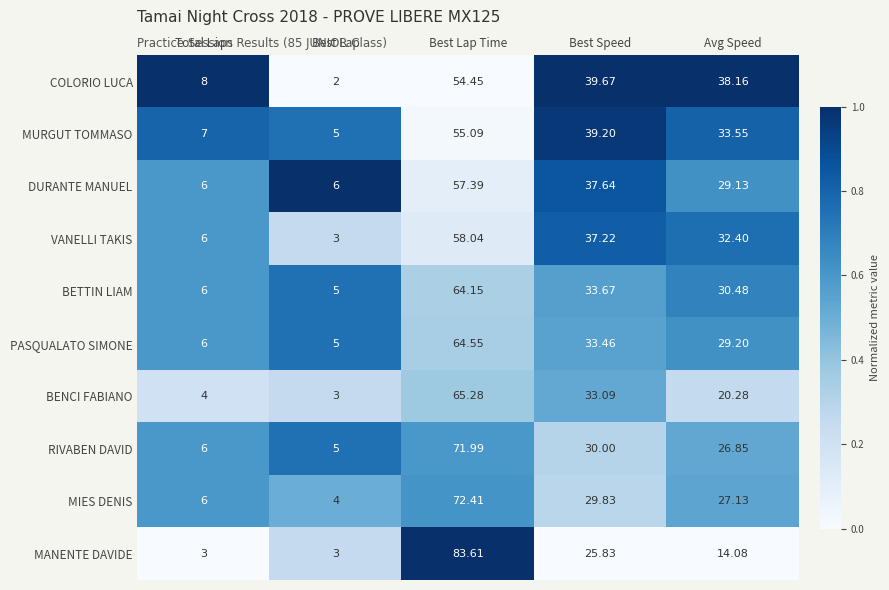

What is the total value across all series at Total Laps?

58.0